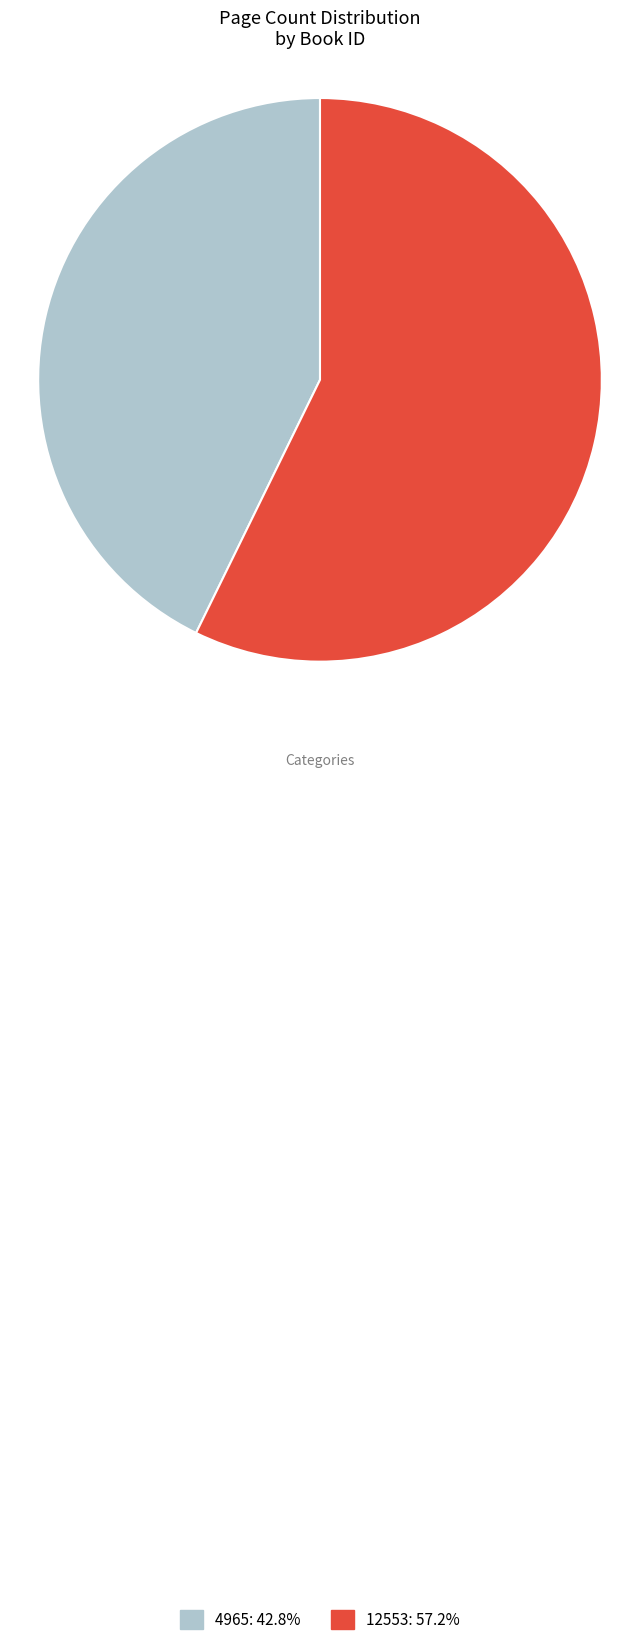

Count the number of slices in the pie.

2